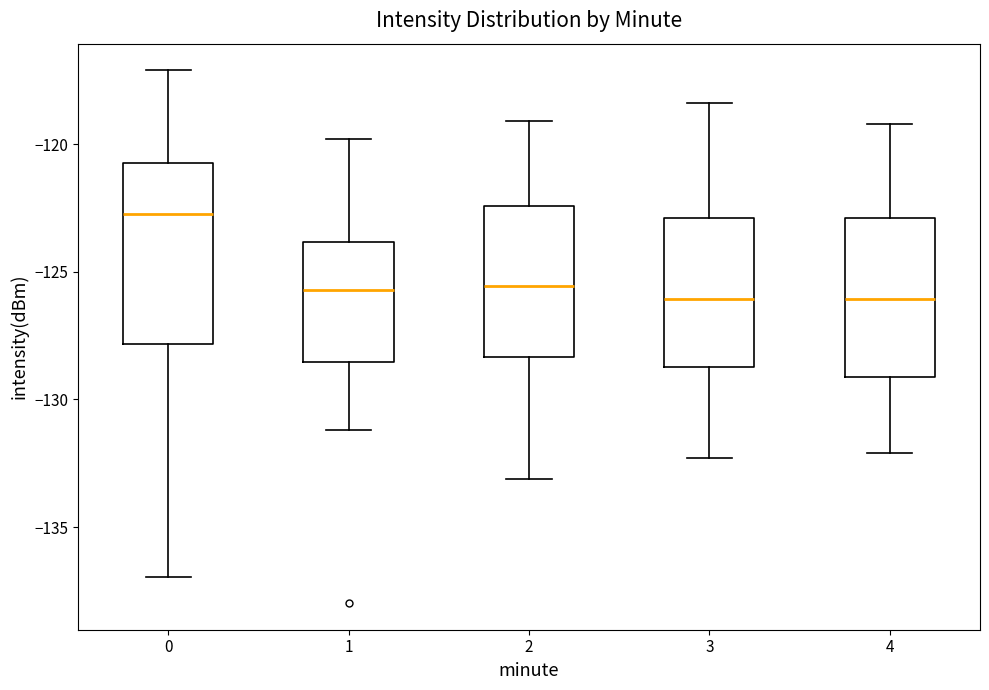

Reading left to right, transcribe this box plot: for each box, give where its median line is, the range the box spans, and where its two whiskers end, as read against the y-axis. The values are not printed on the chart, so give them approximately, as read against the axis.

0: median -122.5, box -128.0 to -120.5, whiskers -137.0 to -117.0
1: median -125.5, box -128.5 to -124.0, whiskers -131.0 to -120.0
2: median -125.5, box -128.5 to -122.5, whiskers -133.0 to -119.0
3: median -126.0, box -128.5 to -123.0, whiskers -132.5 to -118.5
4: median -126.0, box -129.0 to -123.0, whiskers -132.0 to -119.0